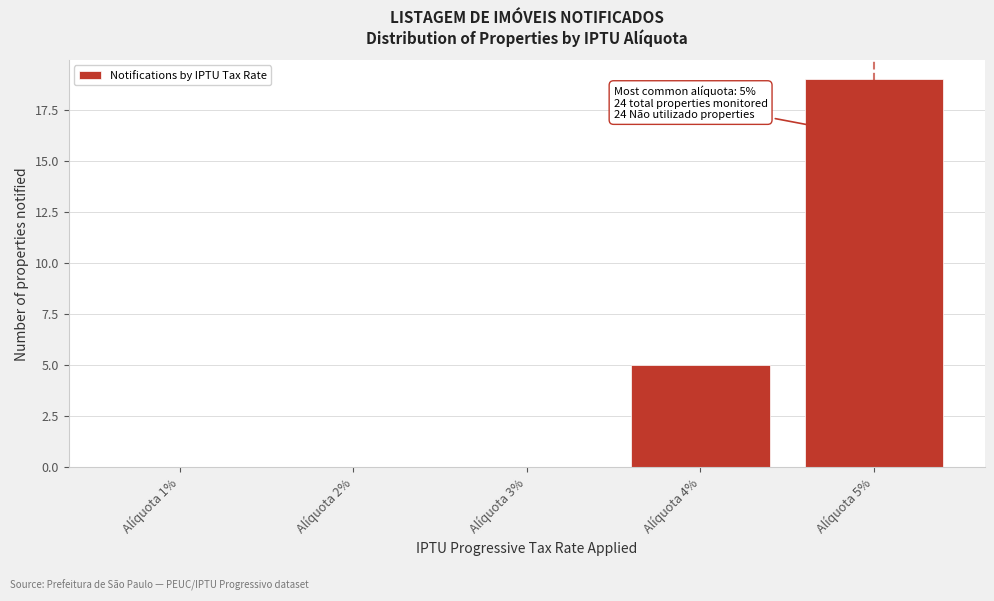

Reading left to right, list all the values displayed in this chart.

Alíquota 1%=0	Alíquota 2%=0	Alíquota 3%=0	Alíquota 4%=5	Alíquota 5%=19